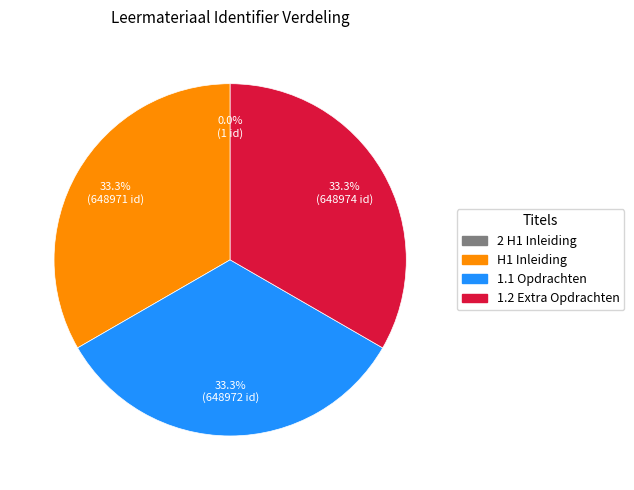

What is the ratio of the value at 1.2 Extra Opdrachten to the value at H1 Inleiding?

1.0